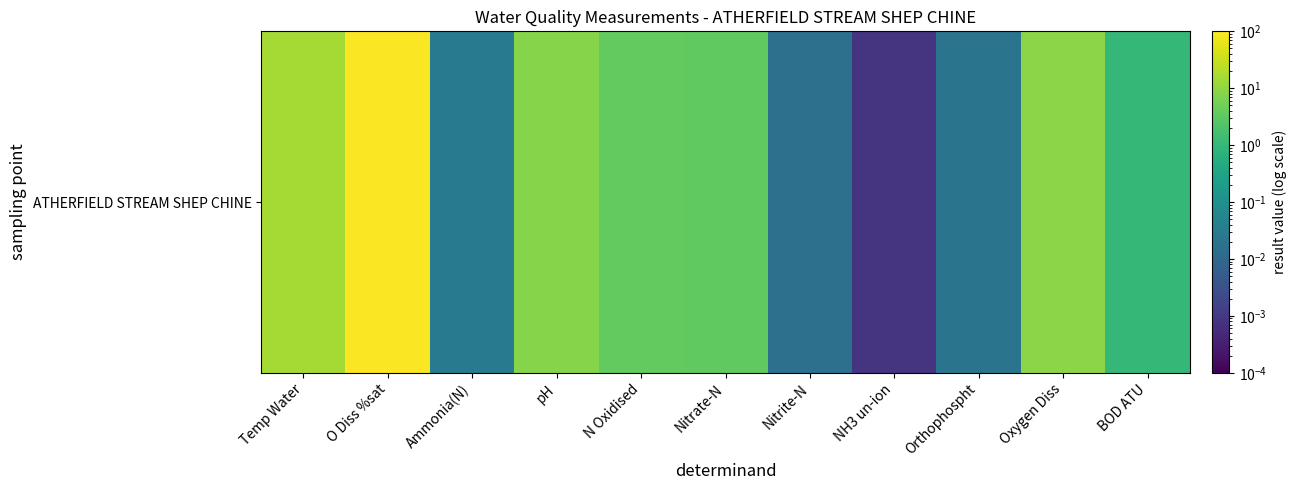

The chart shows a value of 5.7 at N Oxidised. True or false?

False